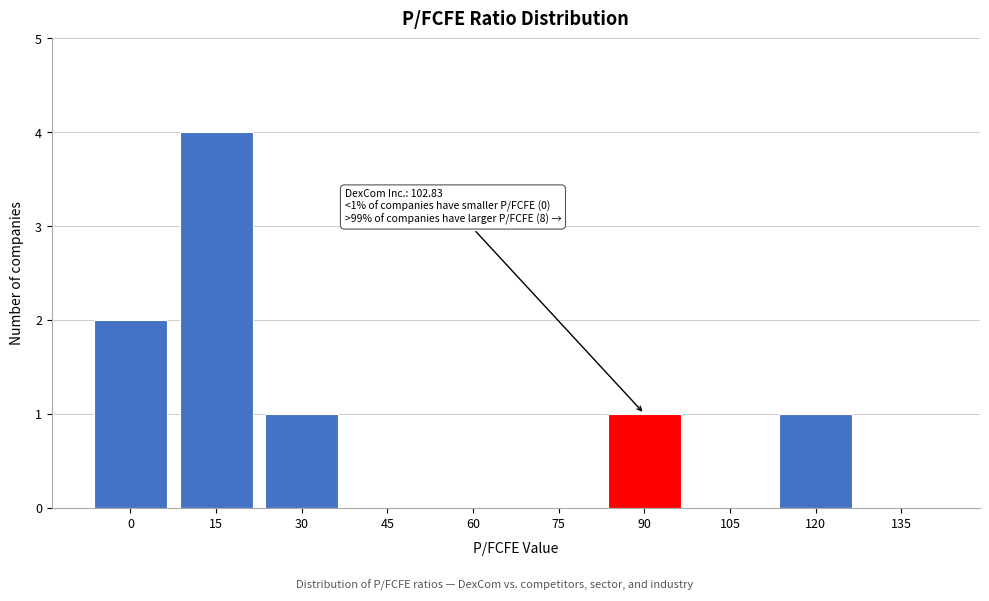

Reading left to right, what are all the values shown in this chart?

0=2	15=4	30=1	45=0	60=0	75=0	90=1	105=0	120=1	135=0